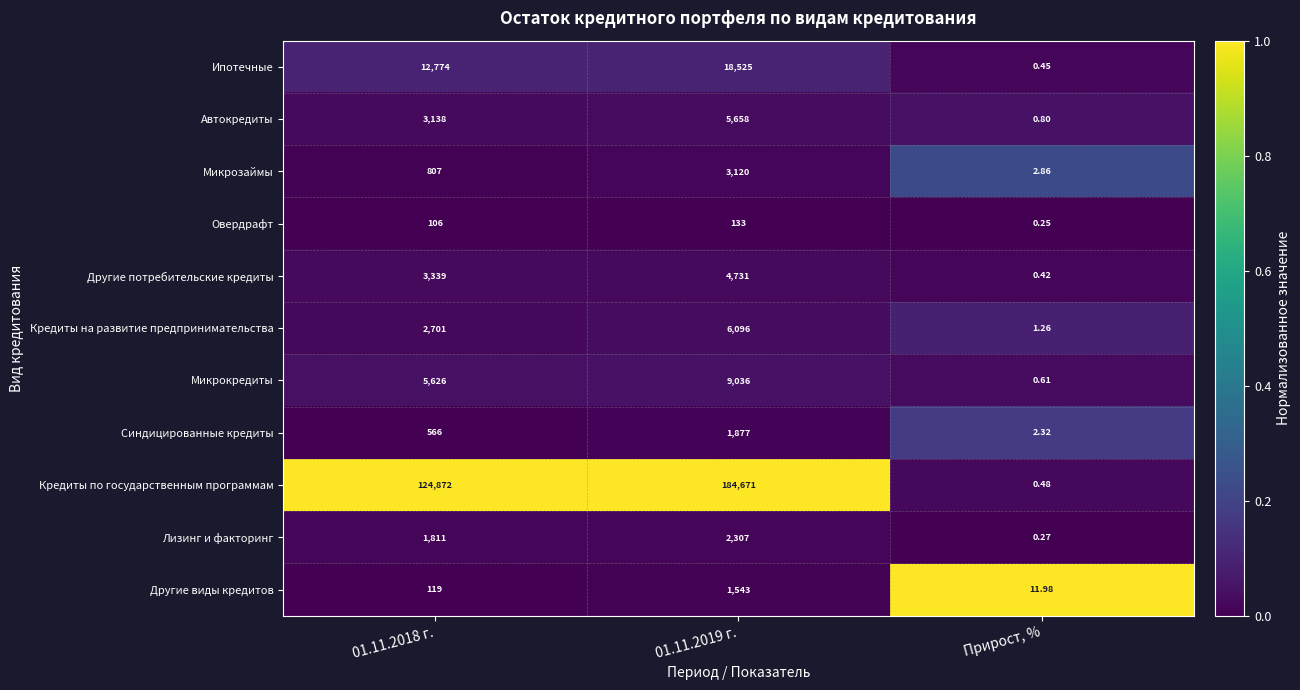

Is the value of Кредиты на развитие предпринимательства at 01.11.2018 г. greater than the value of Микрокредиты at 01.11.2019 г.?

No